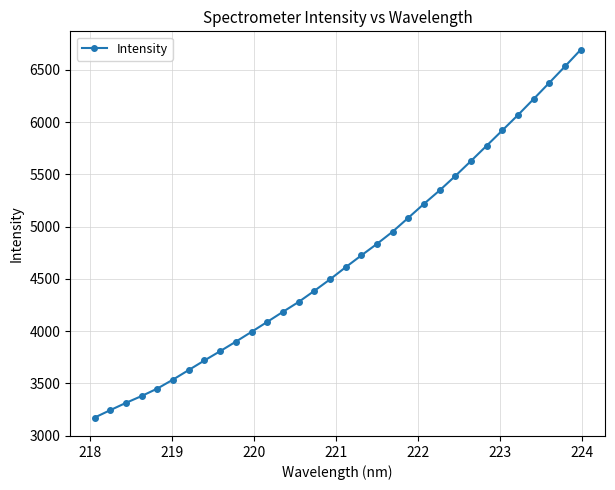

What is the sum of all values?

150059.0